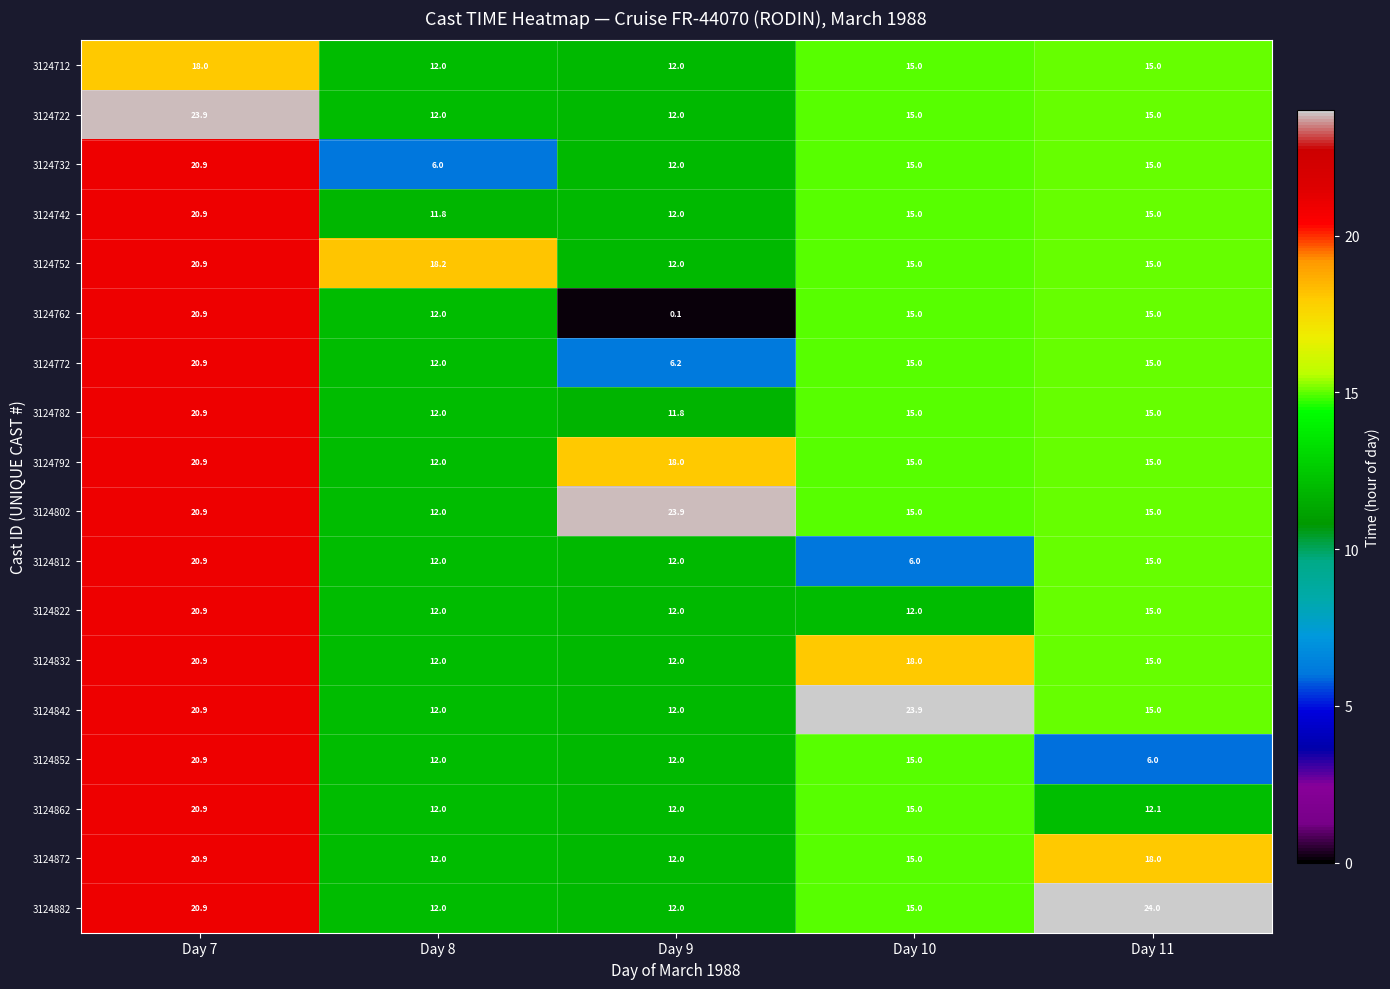

Which label corresponds to the largest value in the chart?

Day 11